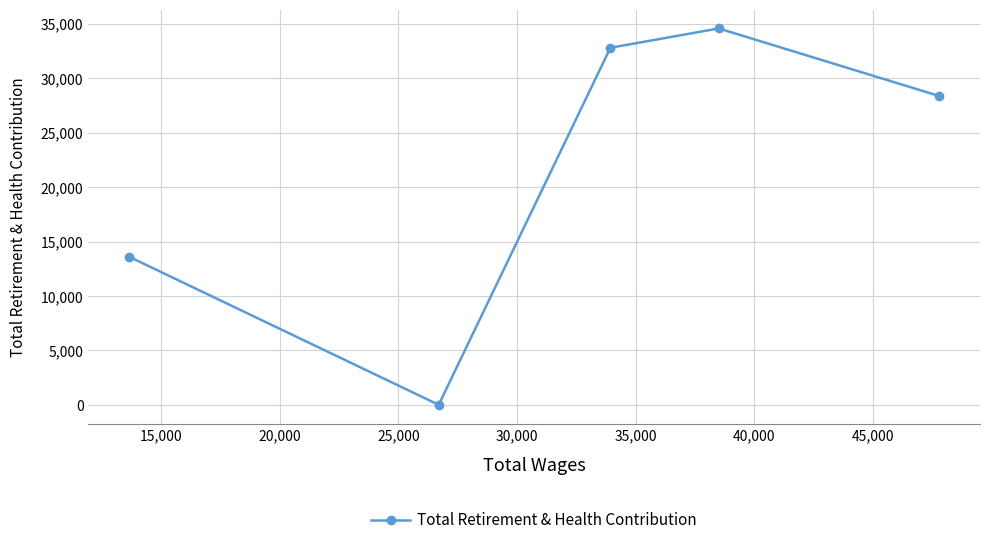

Reading left to right, list all the values displayed in this chart.

13609	0	32794	34572	28358